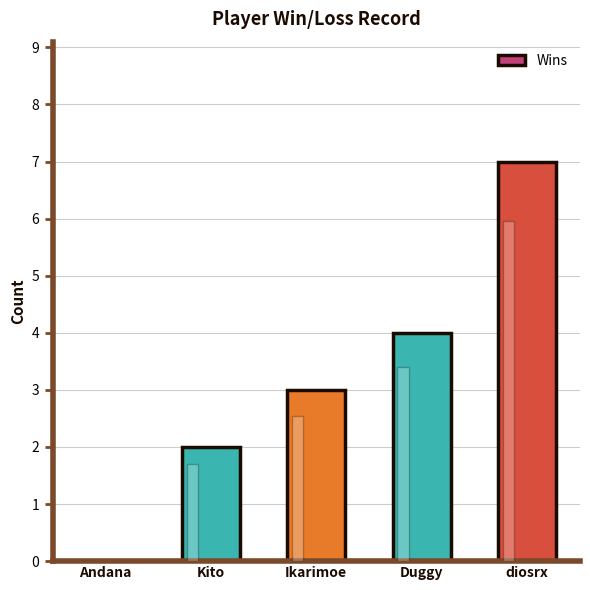

What is the maximum value shown in the chart?

7